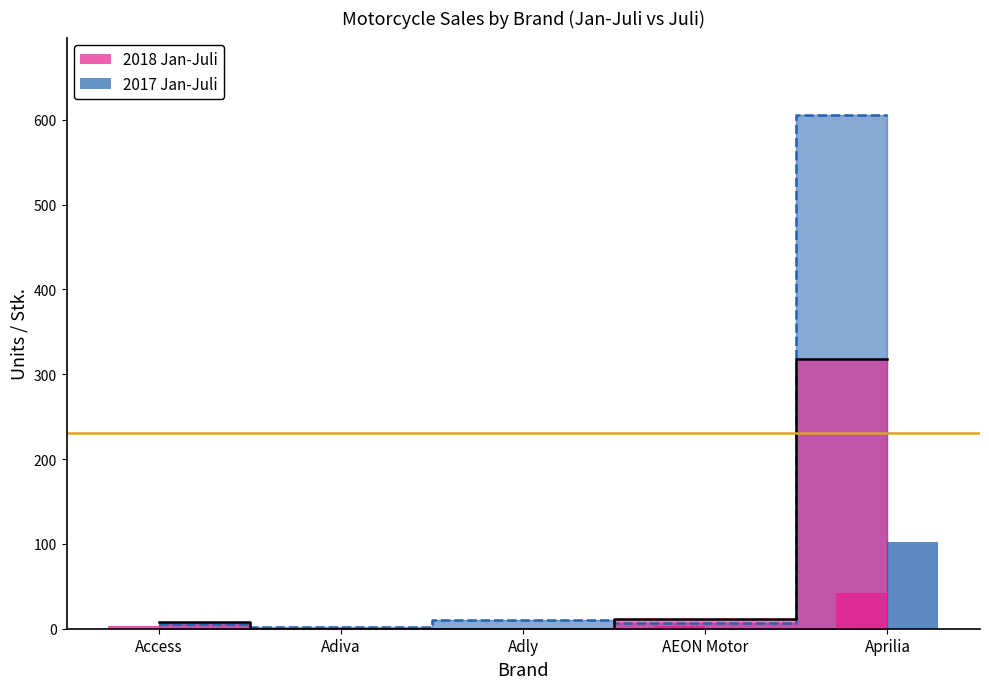

How many positive values does the jan_juli_2018 series have?

3